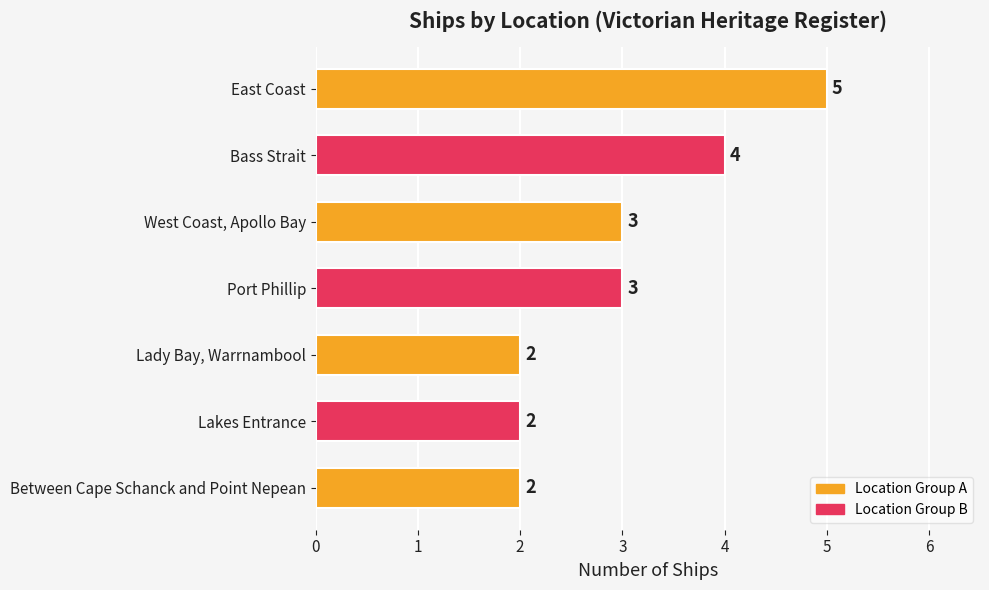

Is it true that the value at Bass Strait is 4?

True